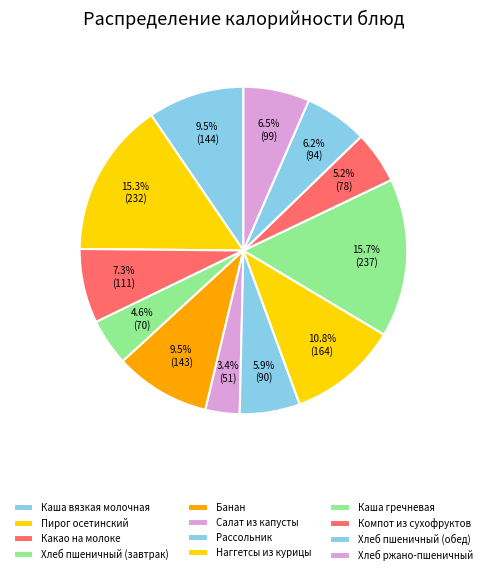

How many segments does this pie chart have?

12